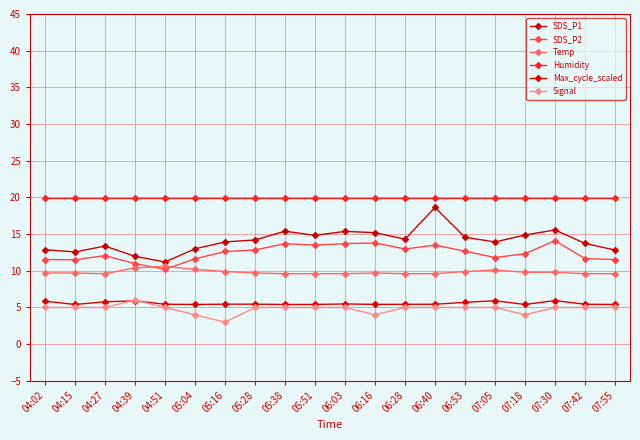

Reading left to right, transcribe all the data shown in this chart.

SDS_P1: 12.9	12.6	13.4	12.0	11.2	13.0	13.9	14.2	15.4	14.8	15.4	15.2	14.3	18.6	14.6	13.9	14.9	15.6	13.7	12.8
SDS_P2: 11.5	11.5	12.1	11.0	10.2	11.6	12.6	12.8	13.7	13.5	13.7	13.8	13.0	13.5	12.7	11.8	12.3	14.1	11.7	11.5
Temp: 9.7	9.7	9.6	10.4	10.6	10.2	9.9	9.7	9.6	9.6	9.6	9.7	9.6	9.6	9.9	10.1	9.8	9.8	9.6	9.6
Humidity: 20.0	20.0	20.0	20.0	20.0	20.0	20.0	20.0	20.0	20.0	20.0	20.0	20.0	20.0	20.0	20.0	20.0	20.0	20.0	20.0
Max_cycle_scaled: 5.9	5.4	5.8	5.9	5.4	5.4	5.4	5.4	5.4	5.4	5.5	5.4	5.4	5.4	5.7	5.9	5.4	5.9	5.4	5.4
Signal: 5.0	5.0	5.0	6.0	5.0	4.0	3.0	5.0	5.0	5.0	5.0	4.0	5.0	5.0	5.0	5.0	4.0	5.0	5.0	5.0